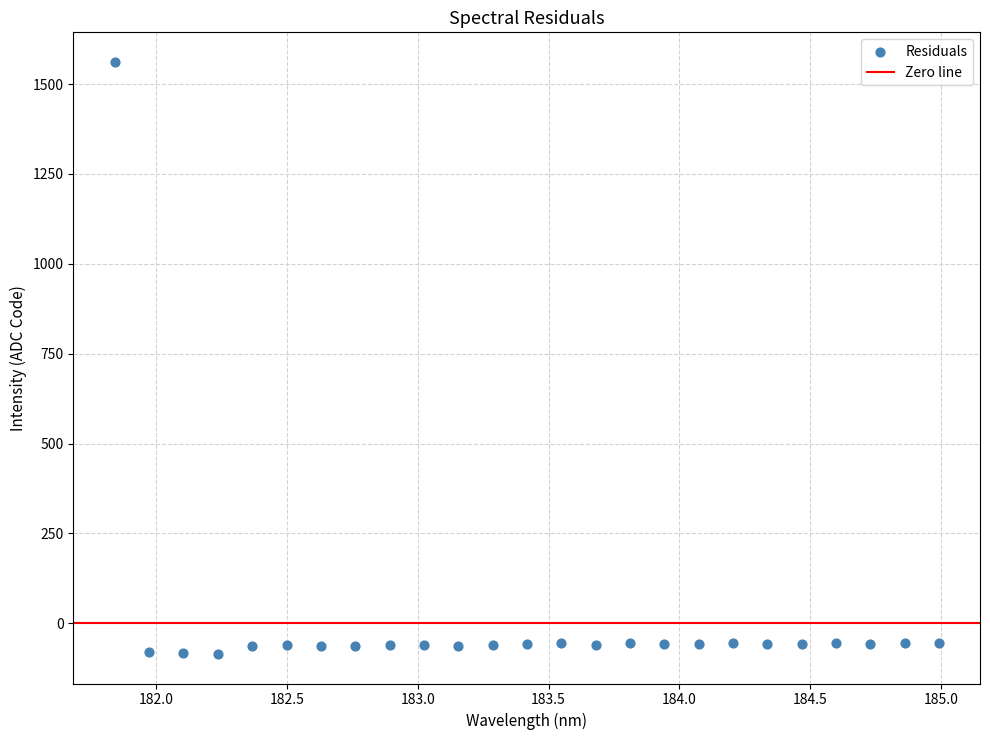

What is the range of X values (max minus min)?

3.1